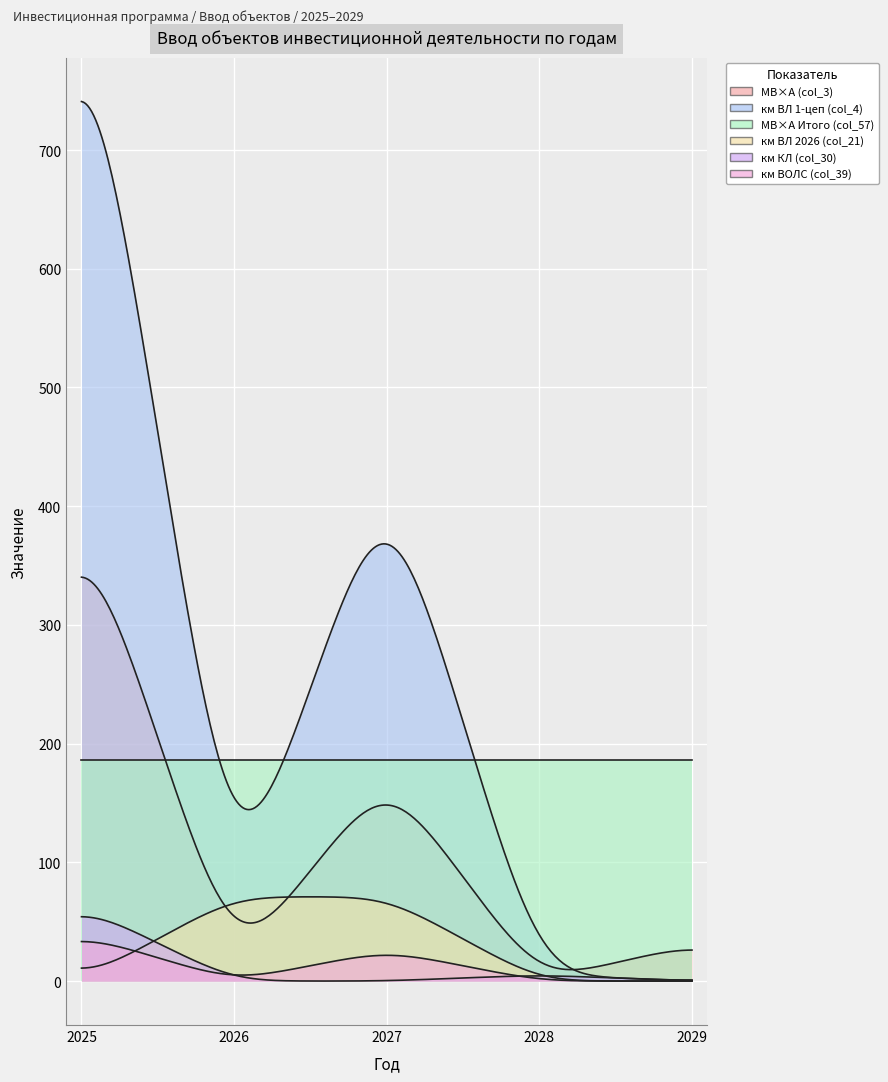

True or false: МВ×А Итого (col_57) and км КЛ (col_30) intersect in this chart.

False